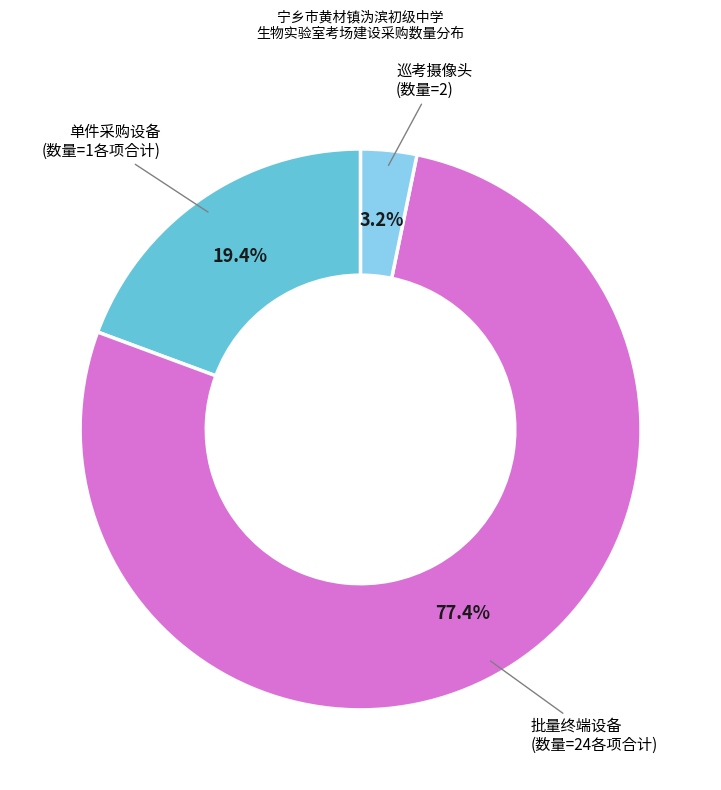

Does any single category account for the majority?

Yes